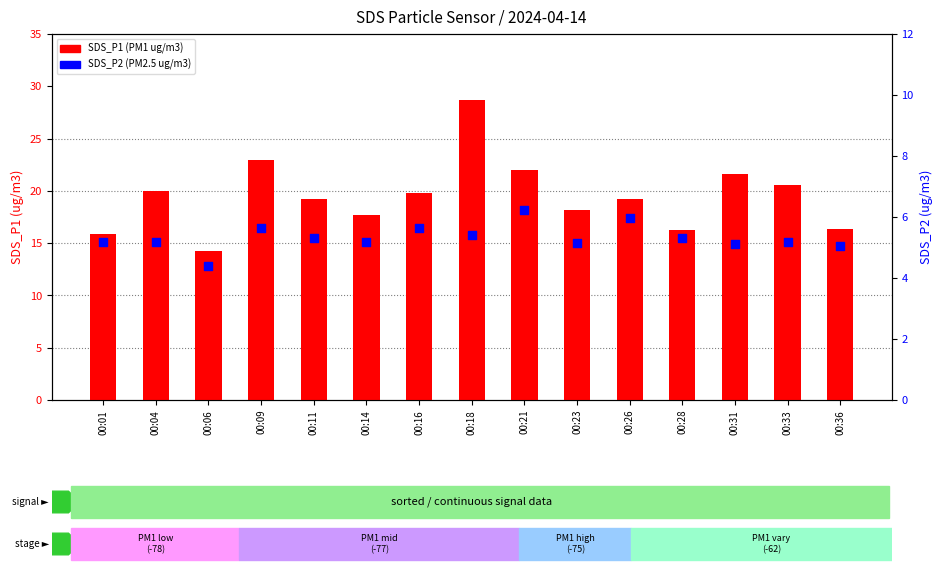

Which series has the widest spread of Y values?

SDS_P1 (PM1)